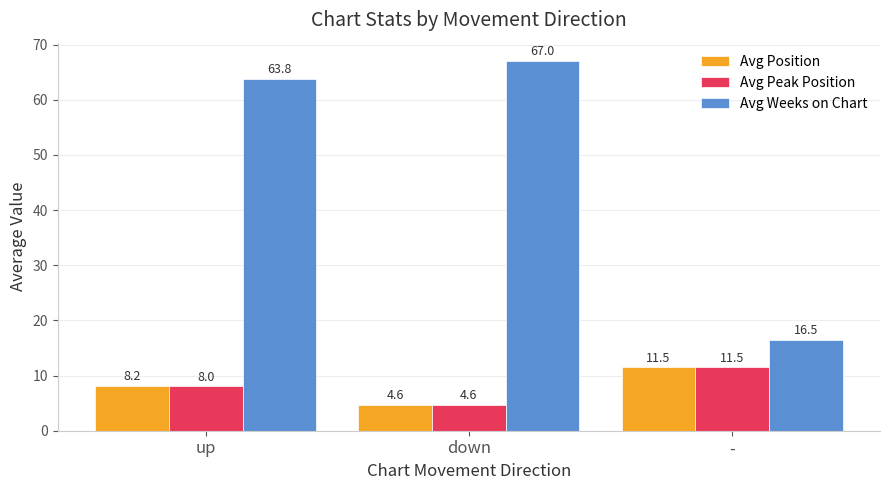

Count the number of data series in this chart.

3